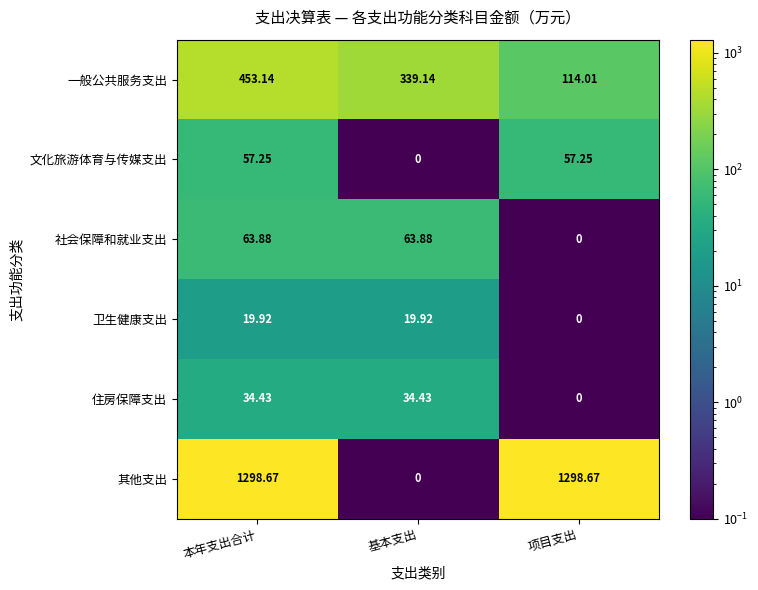

At which label does 社会保障和就业支出 first exceed 63?

本年支出合计